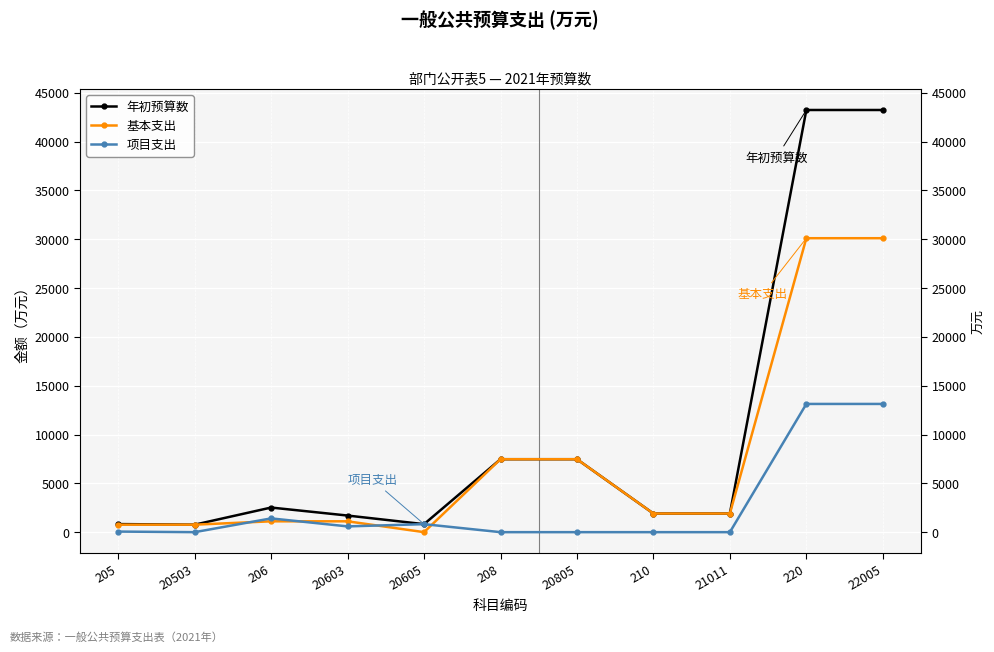

True or false: 基本支出 and 年初预算数 cross at least once.

False